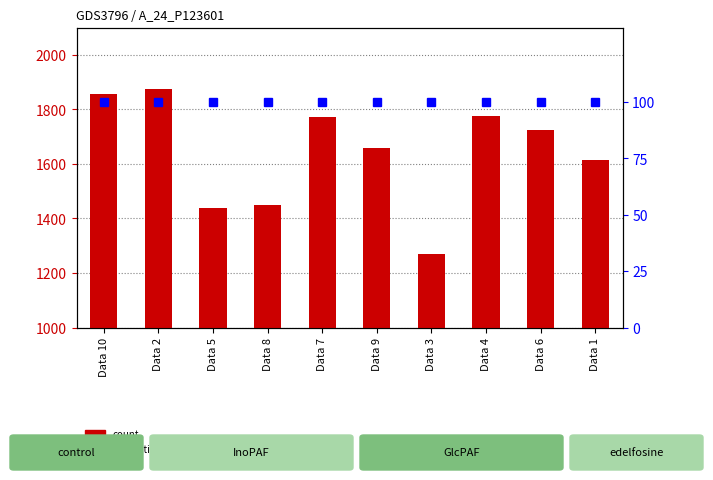

What is the sum of the count values at Data 9 and Data 5?

3095